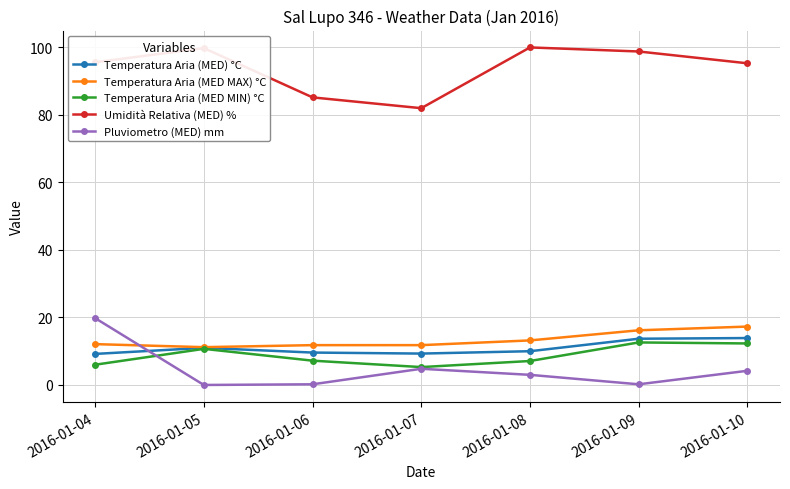

Rank the series by their maximum value, from lowest to highest.

Temperatura Aria (MED MIN) °C, Temperatura Aria (MED) °C, Temperatura Aria (MED MAX) °C, Pluviometro (MED) mm, Umidità Relativa (MED) %